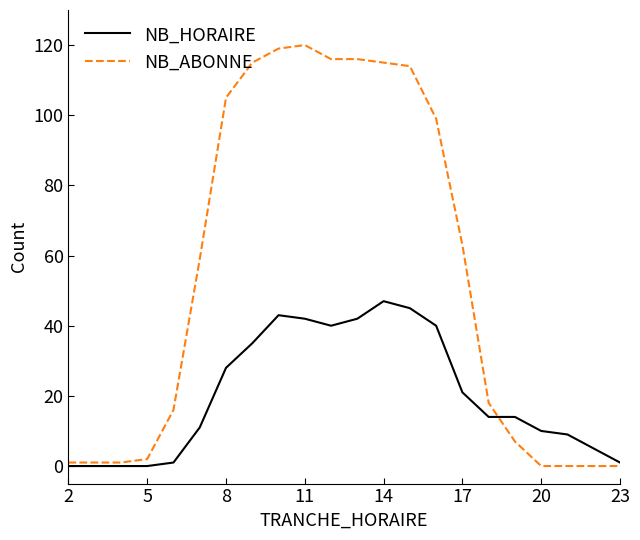

List the series in order of their peak value, lowest first.

NB_HORAIRE, NB_ABONNE